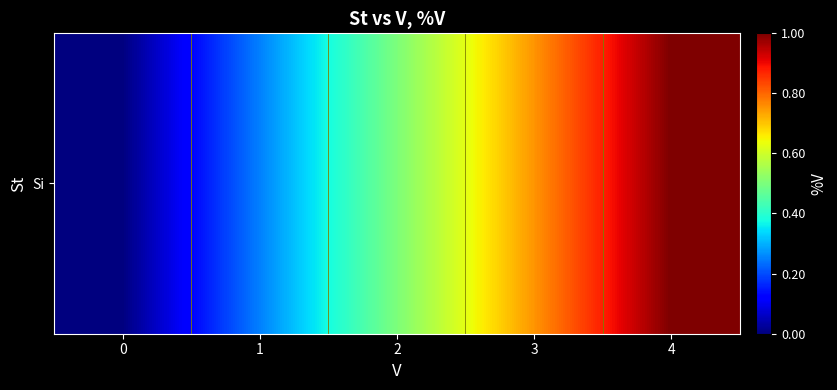

The chart shows a value of 0.2 at 1. True or false?

True